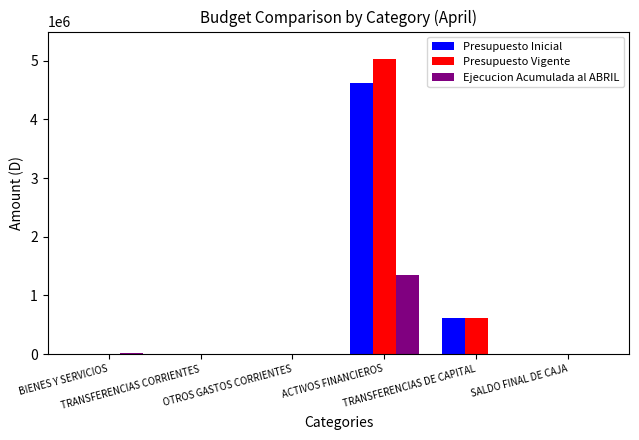

What is the sum of all Presupuesto Vigente values?

5651761